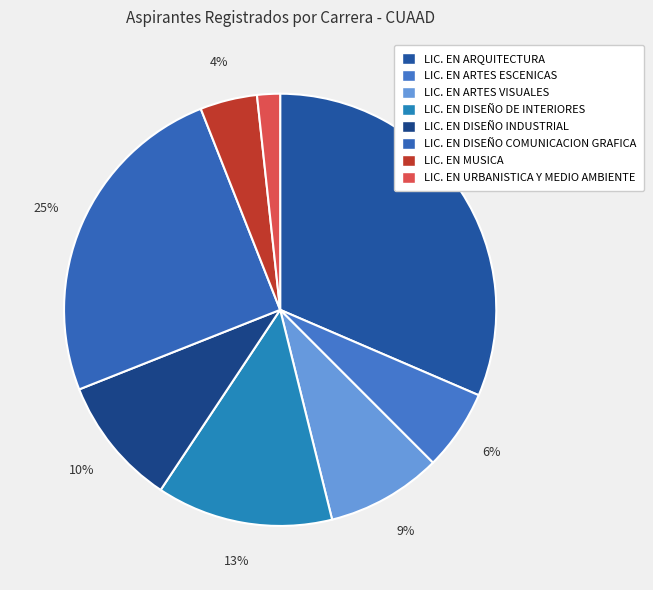

Do LIC. EN ARTES ESCENICAS and LIC. EN DISEÑO DE INTERIORES together represent more than half of the pie?

No